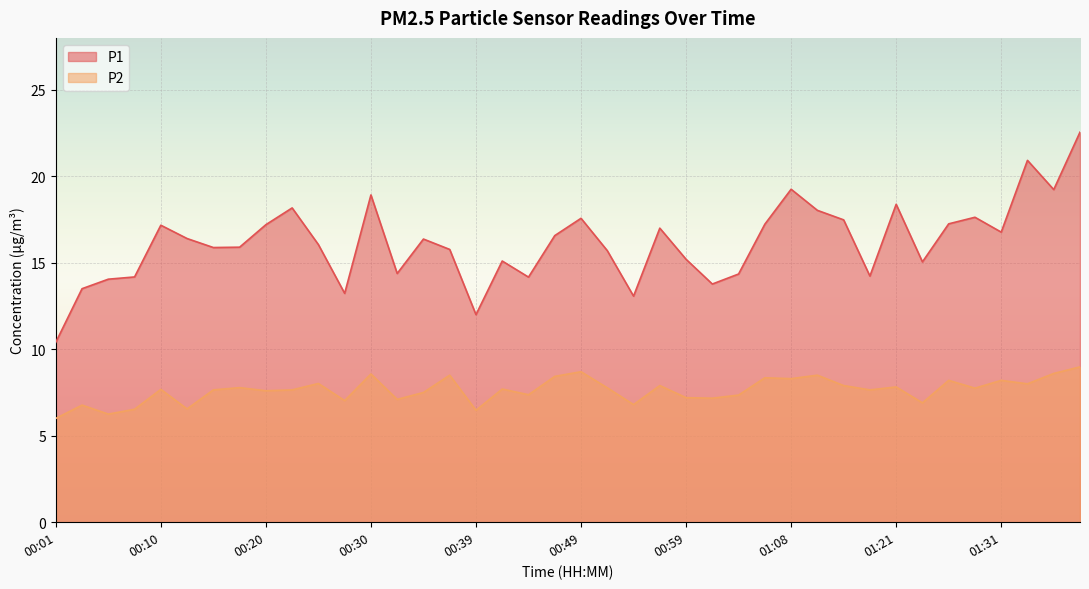

The value of P1 at 00:03 is 19.0. True or false?

False